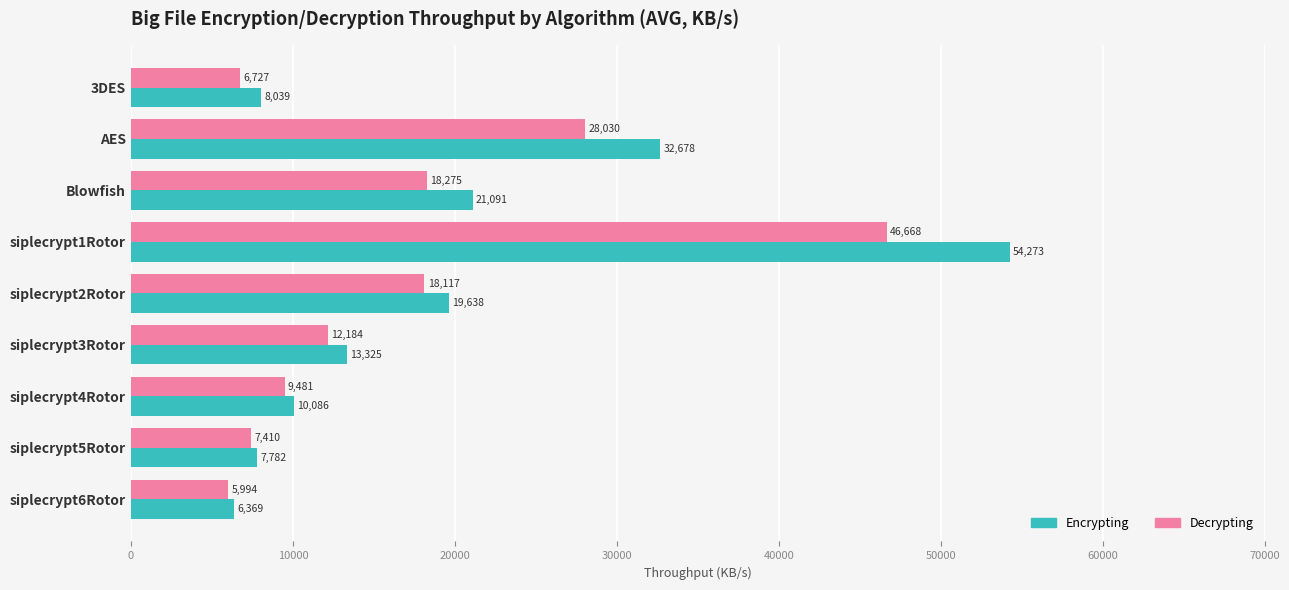

What is the highest value of the Decrypting series?

46667.6